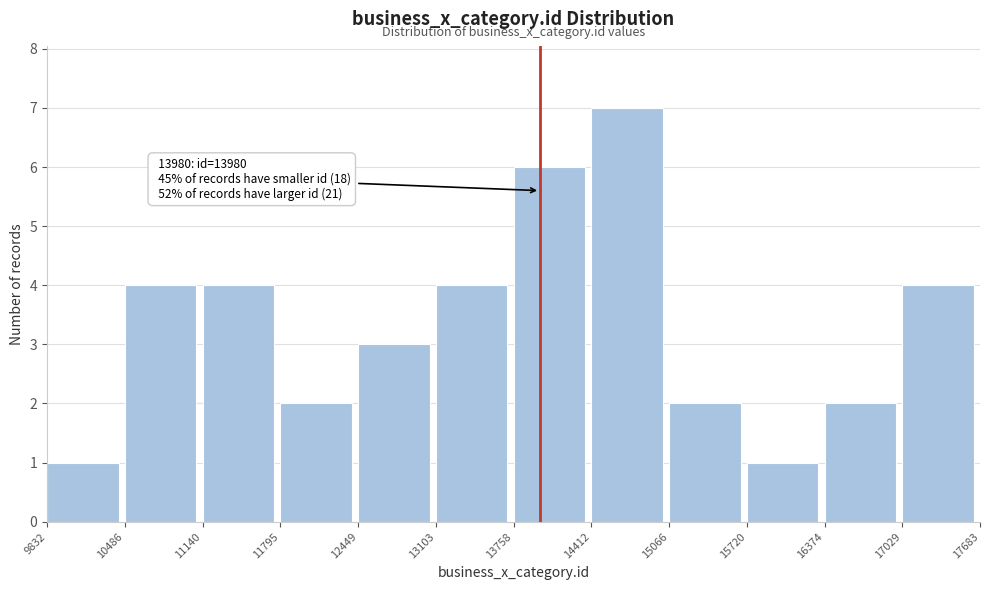

Which range on the x-axis has the tallest bar?

14412 to 15066